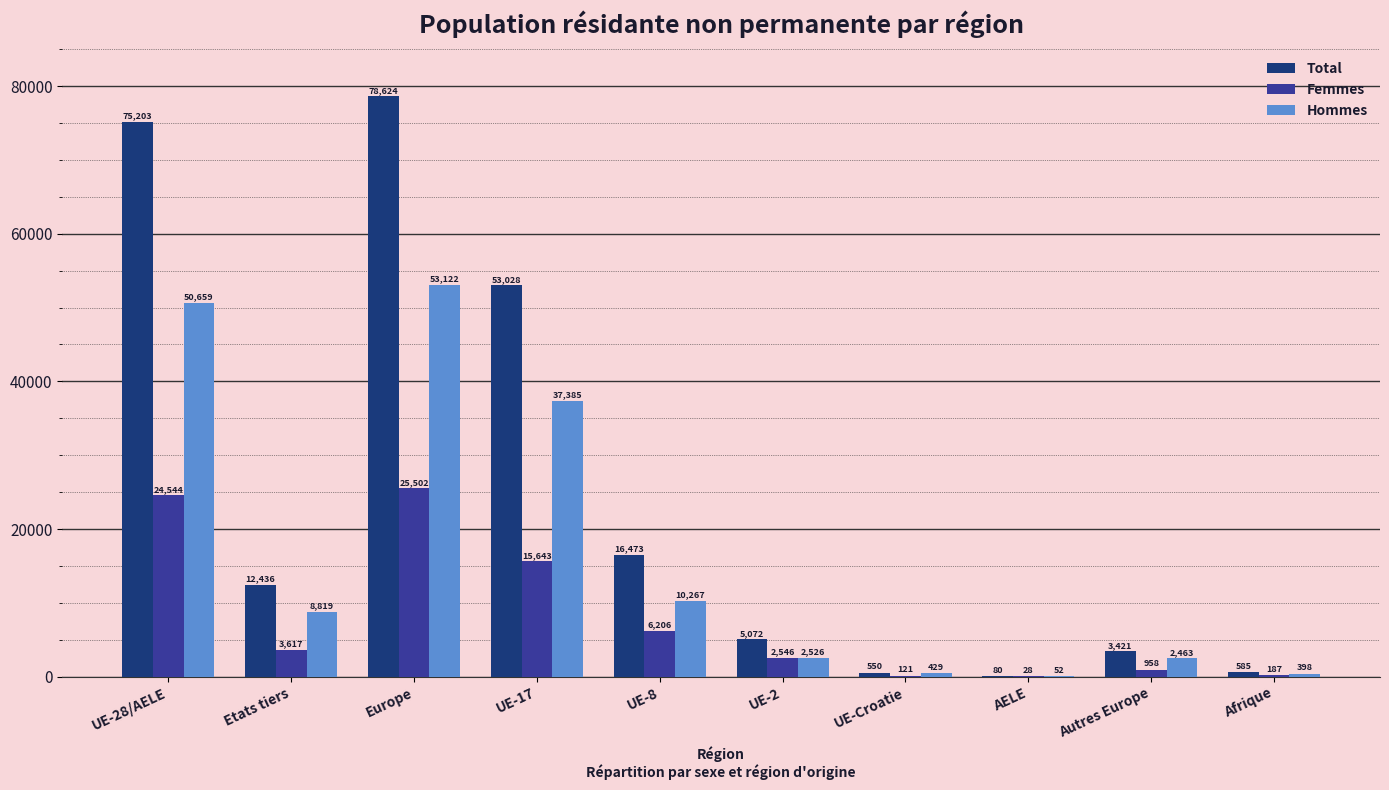

Between Europe and Afrique, which series saw the biggest shift?

Total